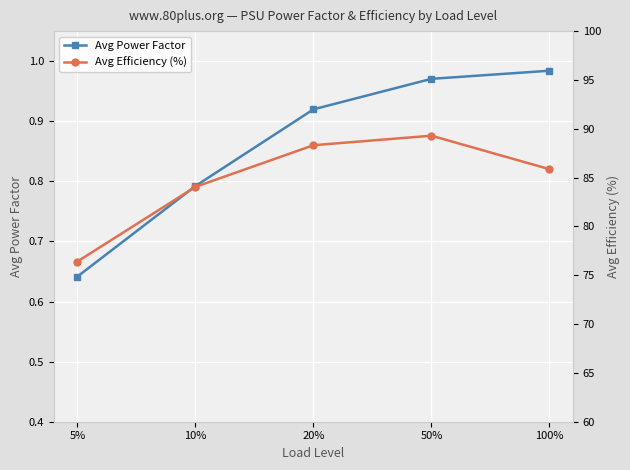

What is the maximum value for Avg Efficiency (%)?

89.3